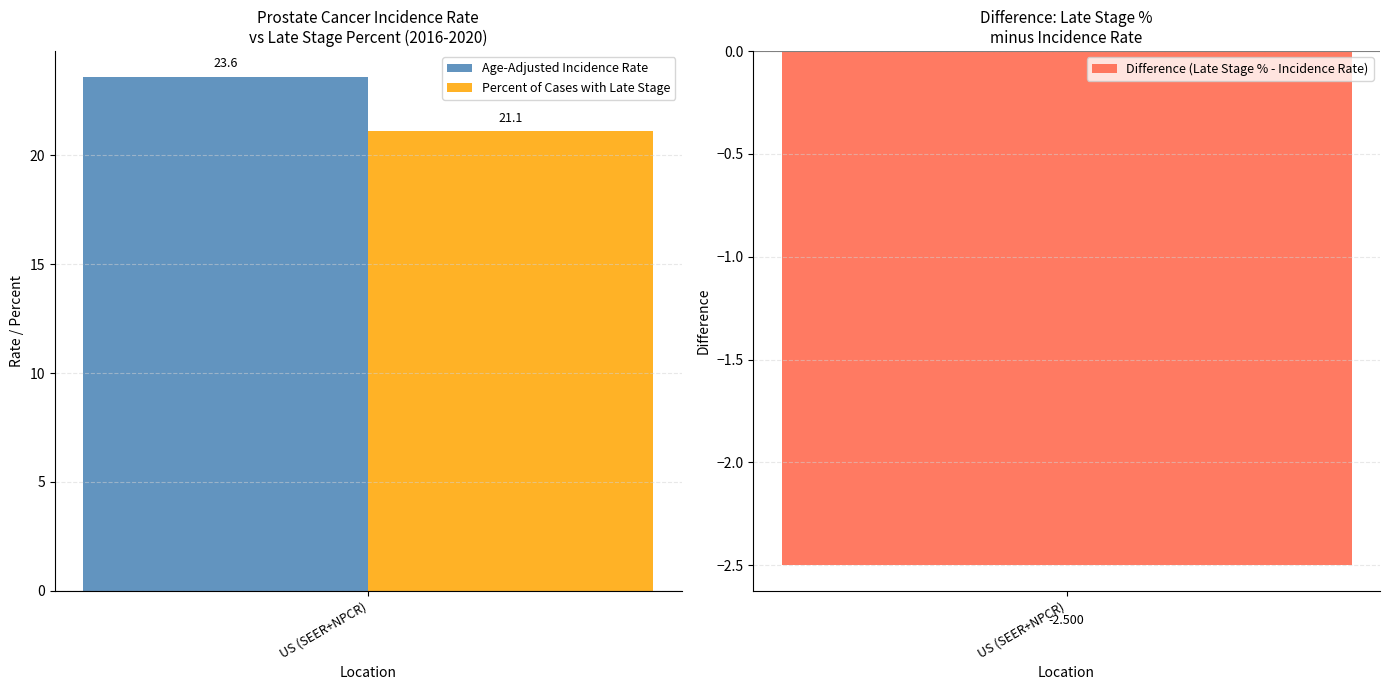

Rank the series by their maximum value, from highest to lowest.

Age-Adjusted Incidence Rate, Percent of Cases with Late Stage